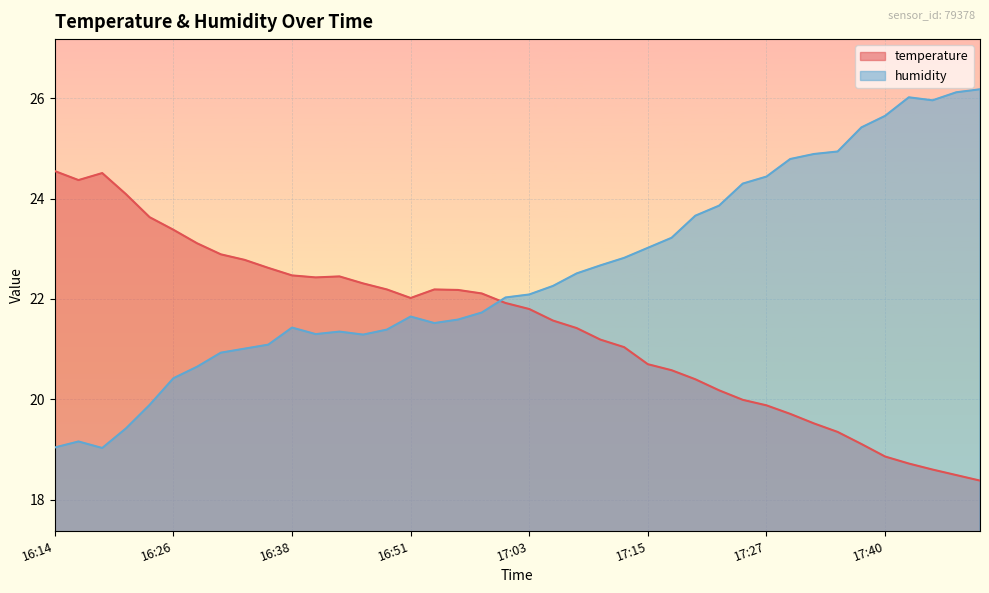

The humidity series shows 7.0 at 17:05. True or false?

False